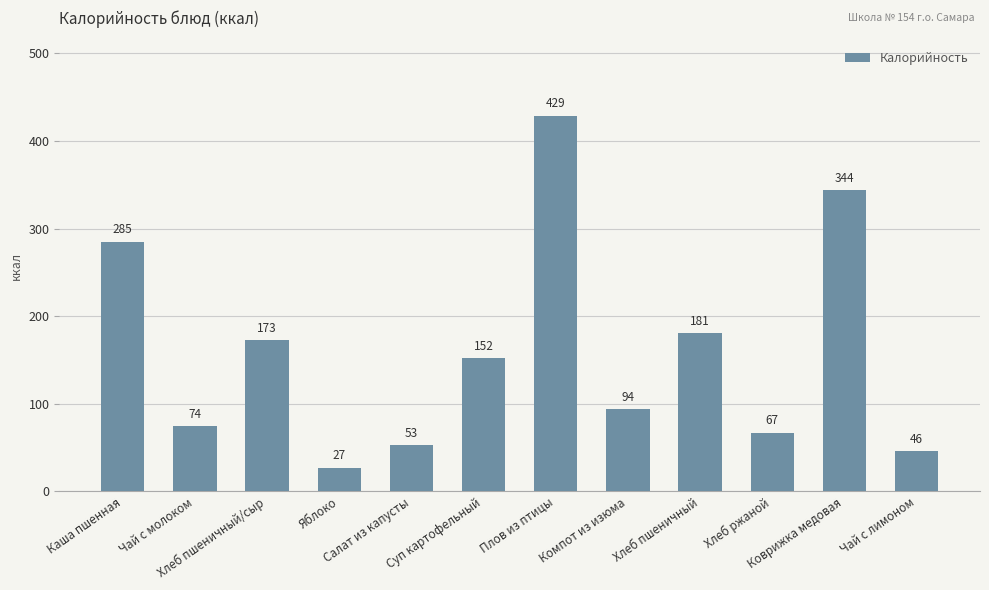

What is the difference between the maximum and second lowest values?

383